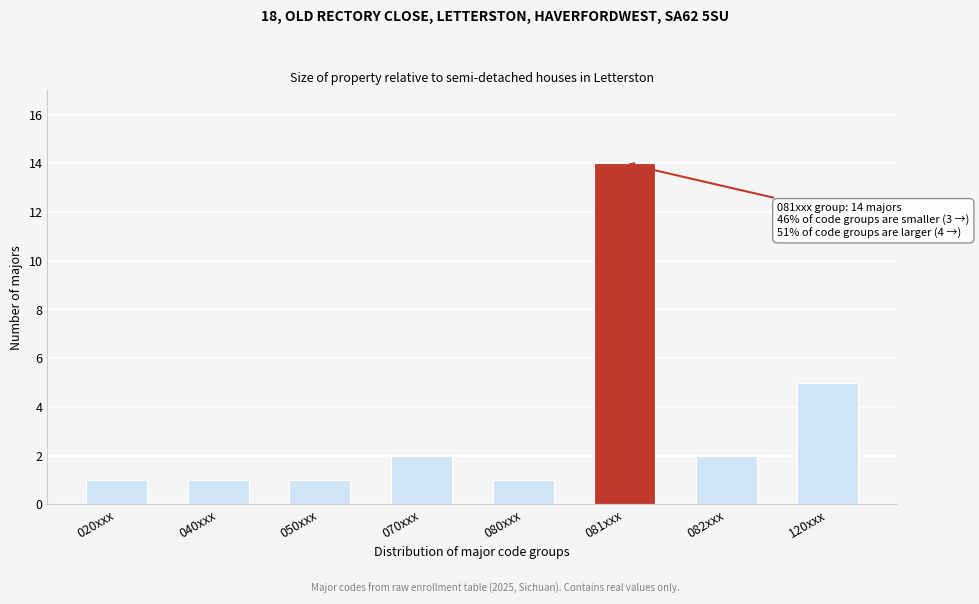

Reading left to right, transcribe all the data shown in this chart.

1	1	1	2	1	14	2	5